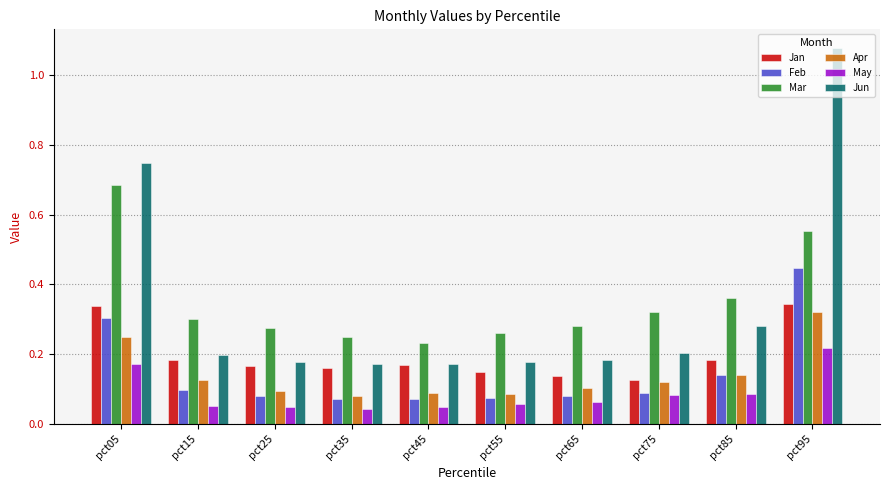

Between pct65 and pct75, which series saw the biggest shift?

Mar